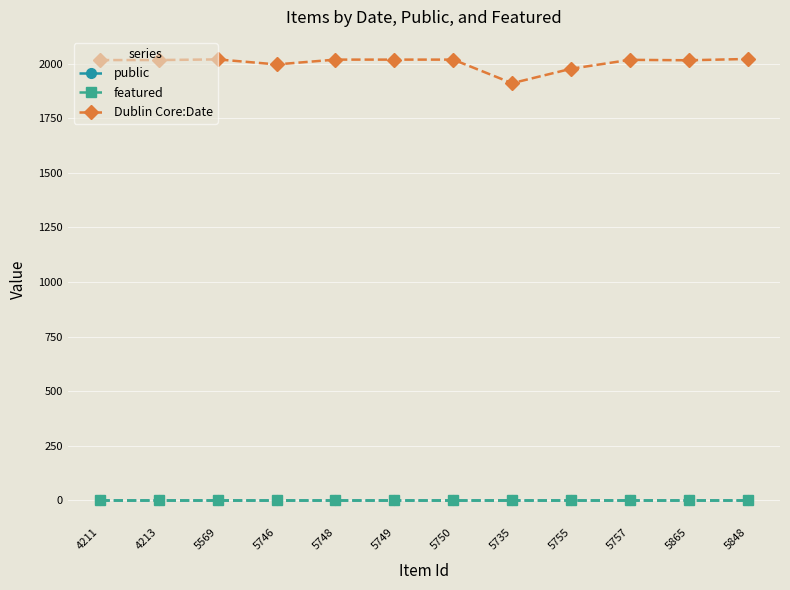

At how many categories does at least one series exceed 1061?

12